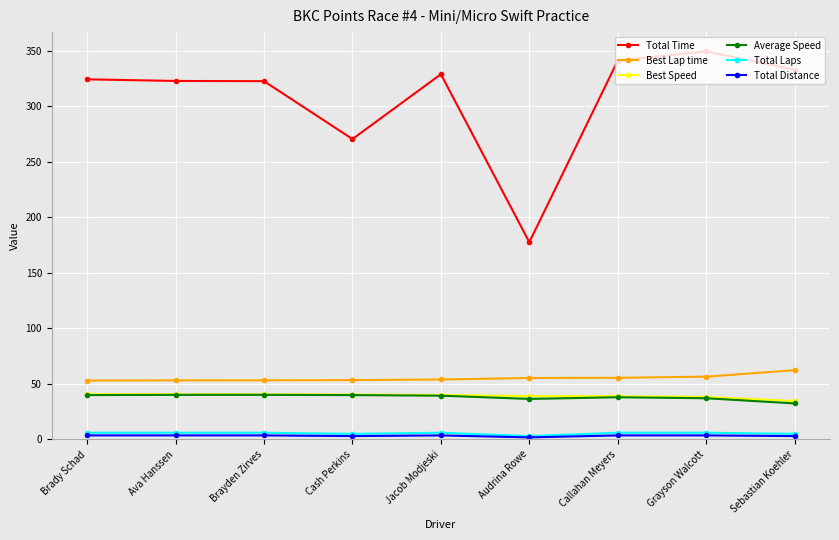

How many values in the Best Speed series exceed 40?

5